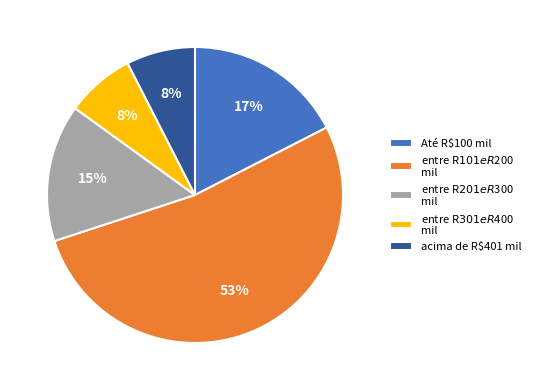

How many segments does this pie chart have?

5